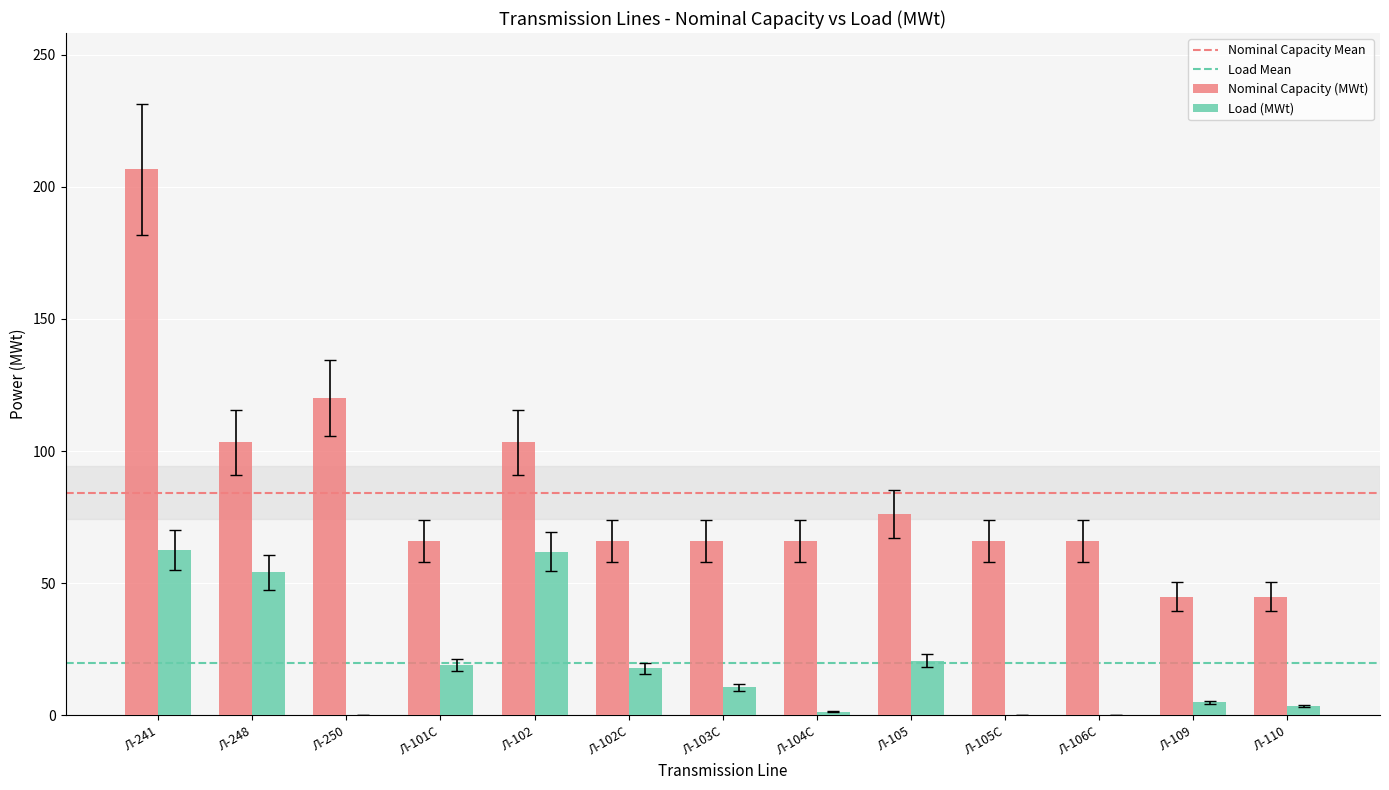

Does the chart contain stacked bars?

No